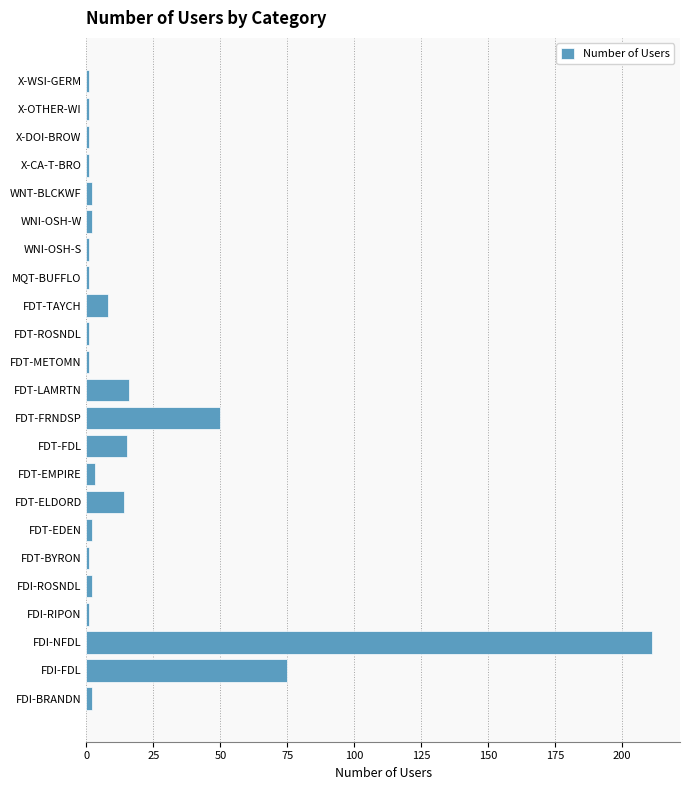

Between FDI-NFDL and WNI-OSH-S, which is larger?

FDI-NFDL